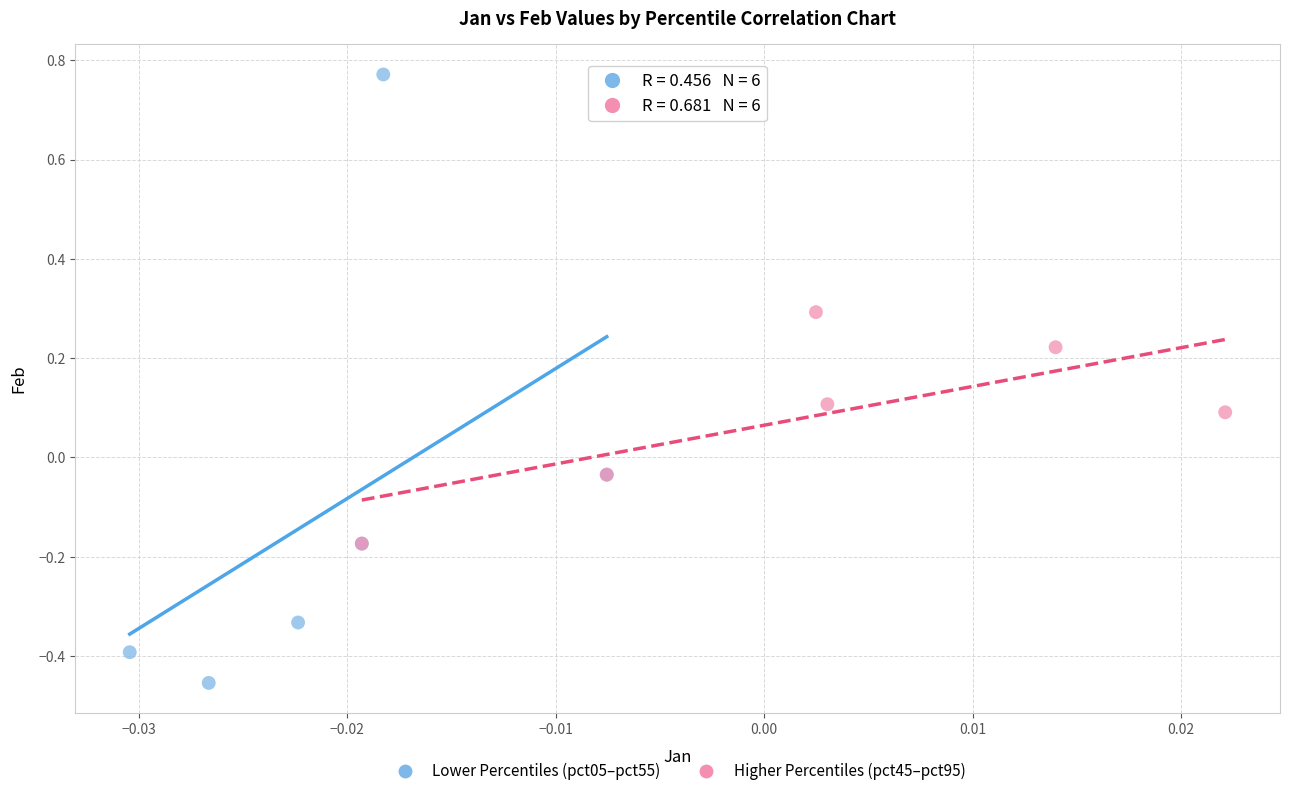

Which series has the largest Y range (max minus min)?

Lower Percentiles (pct05–pct55)